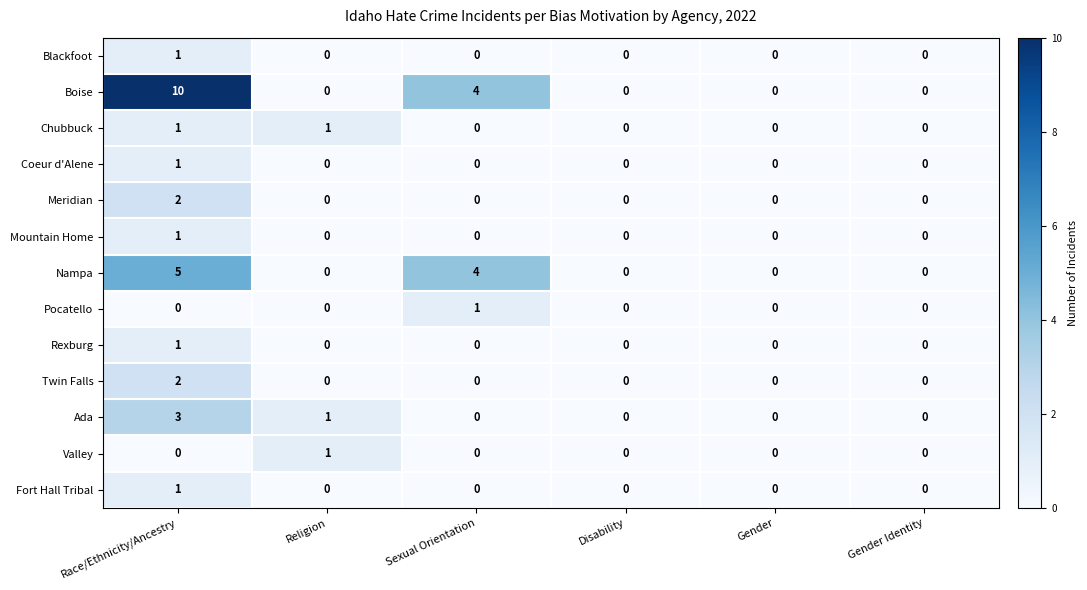

What is the difference between the maximum and minimum values in the Nampa series?

5